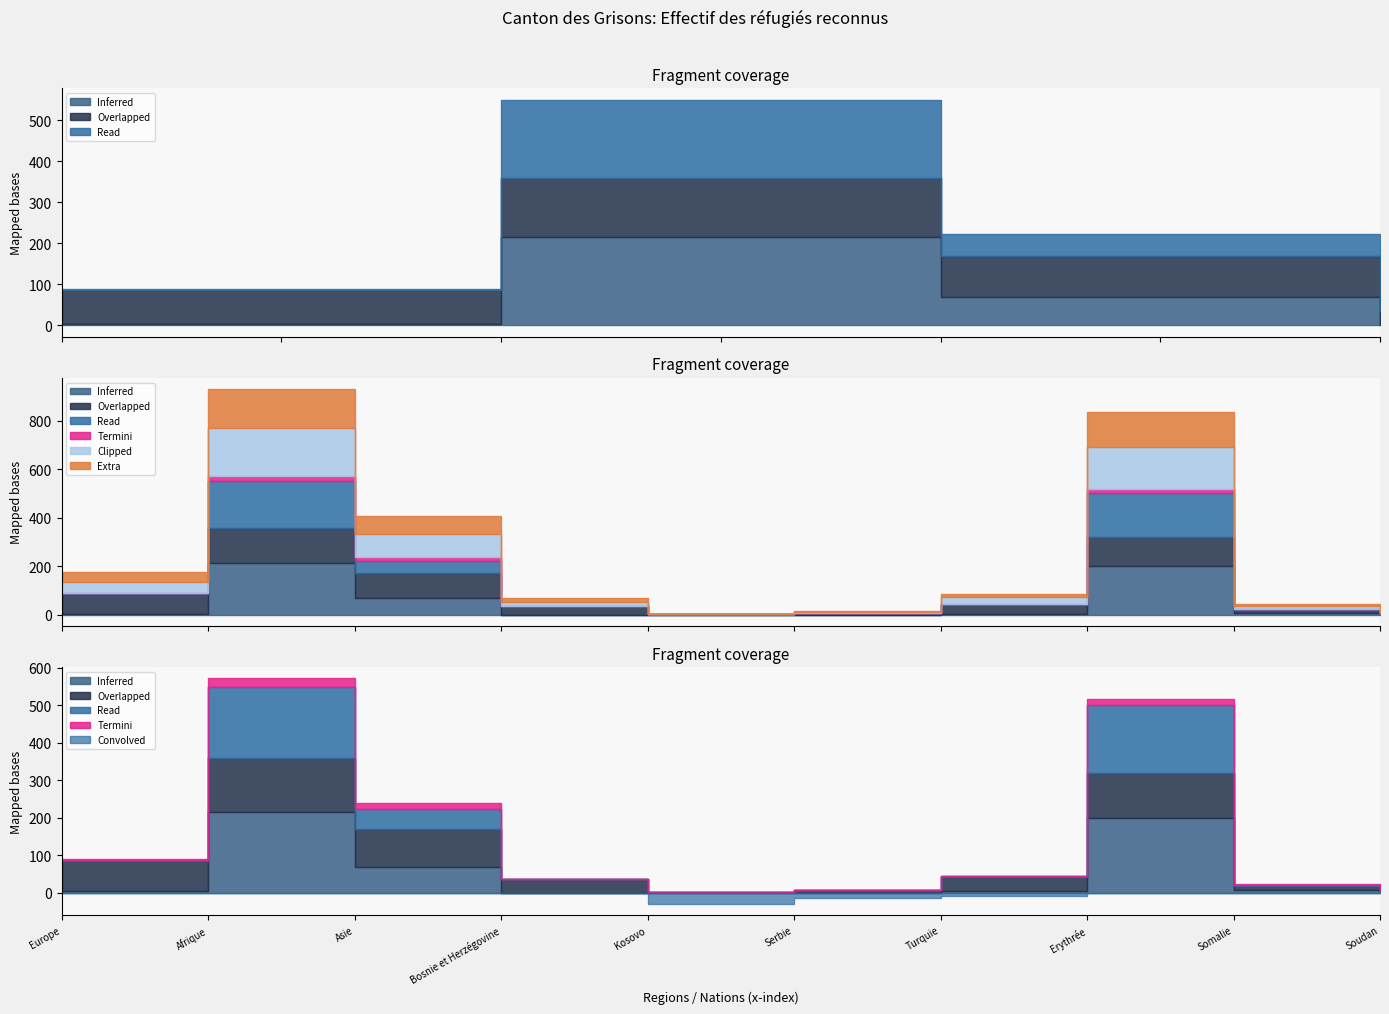

What is the label of the 4th point from the left?

Bosnie et Herzégovine